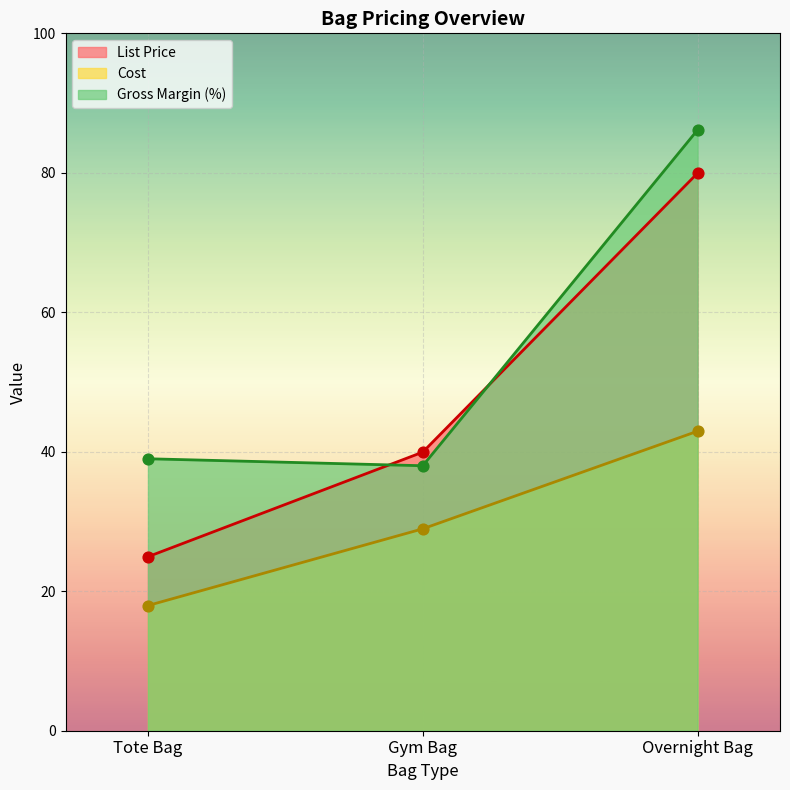

Is the value of List Price at Gym Bag greater than the value of Gross Margin at Tote Bag?

Yes